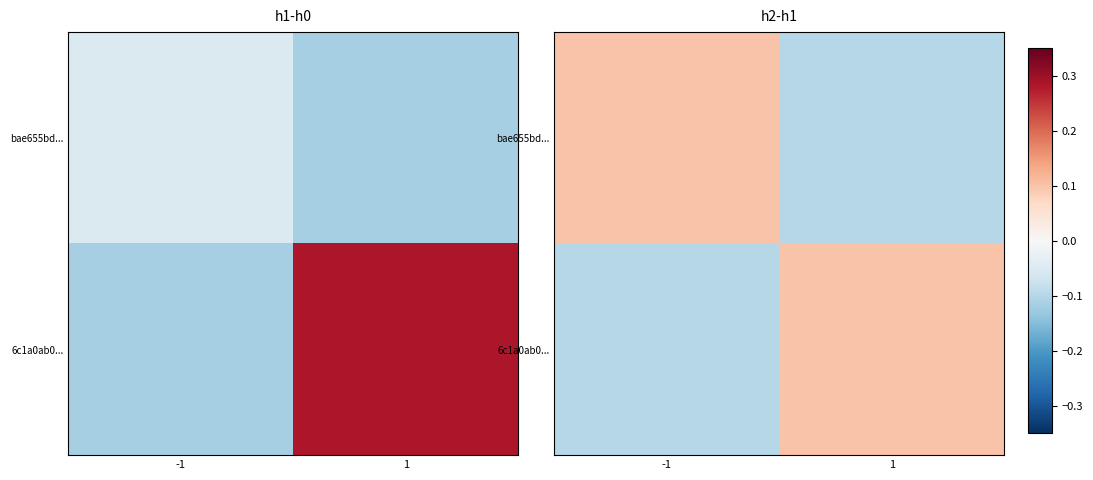

How many values in 6c1a0ab0... are above zero?

1